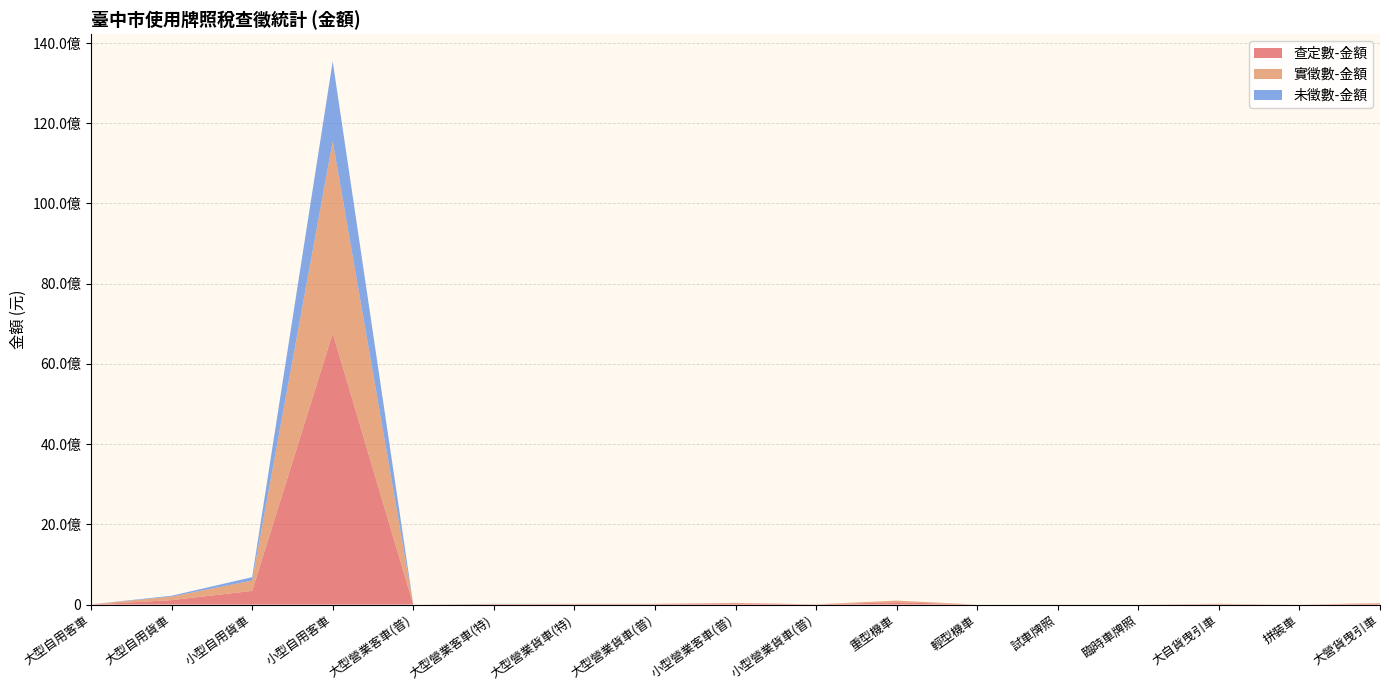

Reading left to right, list all the values displayed in this chart.

查定數-金額: 大型自用客車=2664449	大型自用貨車=110132600	小型自用貨車=341395200	小型自用客車=6765553000	大型營業客車(普)=7752	大型營業客車(特)=8829581	大型營業貨車(特)=9509094	大型營業貨車(普)=10414640	小型營業客車(普)=32016720	小型營業貨車(普)=4902908	重型機車=57649570	輕型機車=0	試車牌照=354122	臨時車牌照=49266	大自貨曳引車=10452510	拼裝車=0	大營貨曳引車=20283150
實徵數-金額: 大型自用客車=2283749	大型自用貨車=88831580	小型自用貨車=257492800	小型自用客車=4786689000	大型營業客車(普)=0	大型營業客車(特)=4680131	大型營業貨車(特)=8014553	大型營業貨車(普)=7442253	小型營業客車(普)=10287420	小型營業貨車(普)=1250796	重型機車=40983530	輕型機車=0	試車牌照=354122	臨時車牌照=50006	大自貨曳引車=8971545	拼裝車=0	大營貨曳引車=15862100
未徵數-金額: 大型自用客車=380700	大型自用貨車=21352820	小型自用貨車=84279790	小型自用客車=1992009000	大型營業客車(普)=7752	大型營業客車(特)=4149494	大型營業貨車(特)=0	大型營業貨車(普)=0	小型營業客車(普)=0	小型營業貨車(普)=0	重型機車=0	輕型機車=0	試車牌照=0	臨時車牌照=0	大自貨曳引車=0	拼裝車=0	大營貨曳引車=0